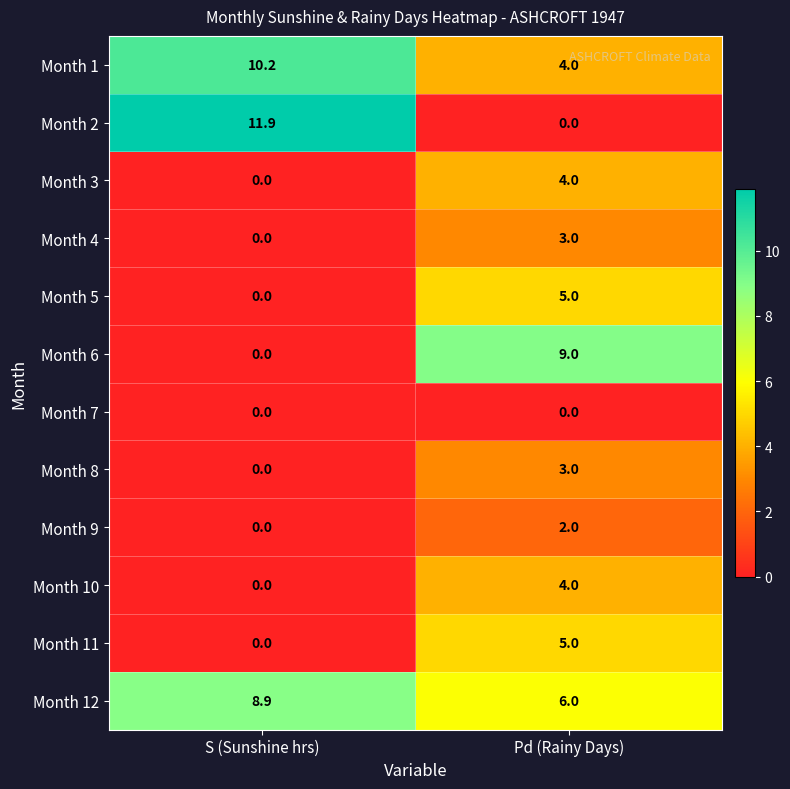

True or false: Month 10 has a value of 0.0 at S (Sunshine hrs).

True